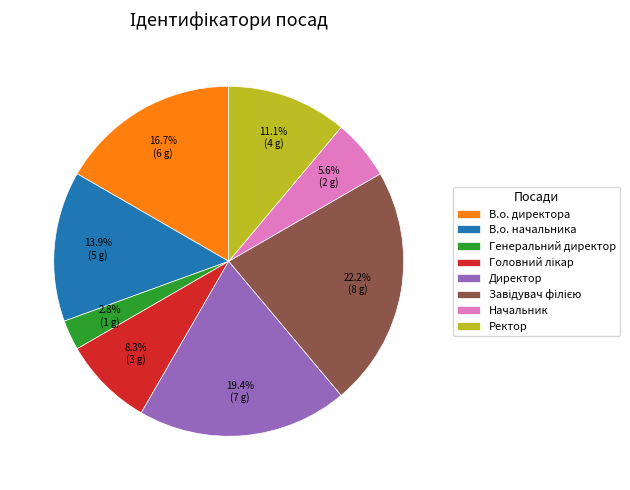

To the nearest percent, what is the average slice percentage?

12%